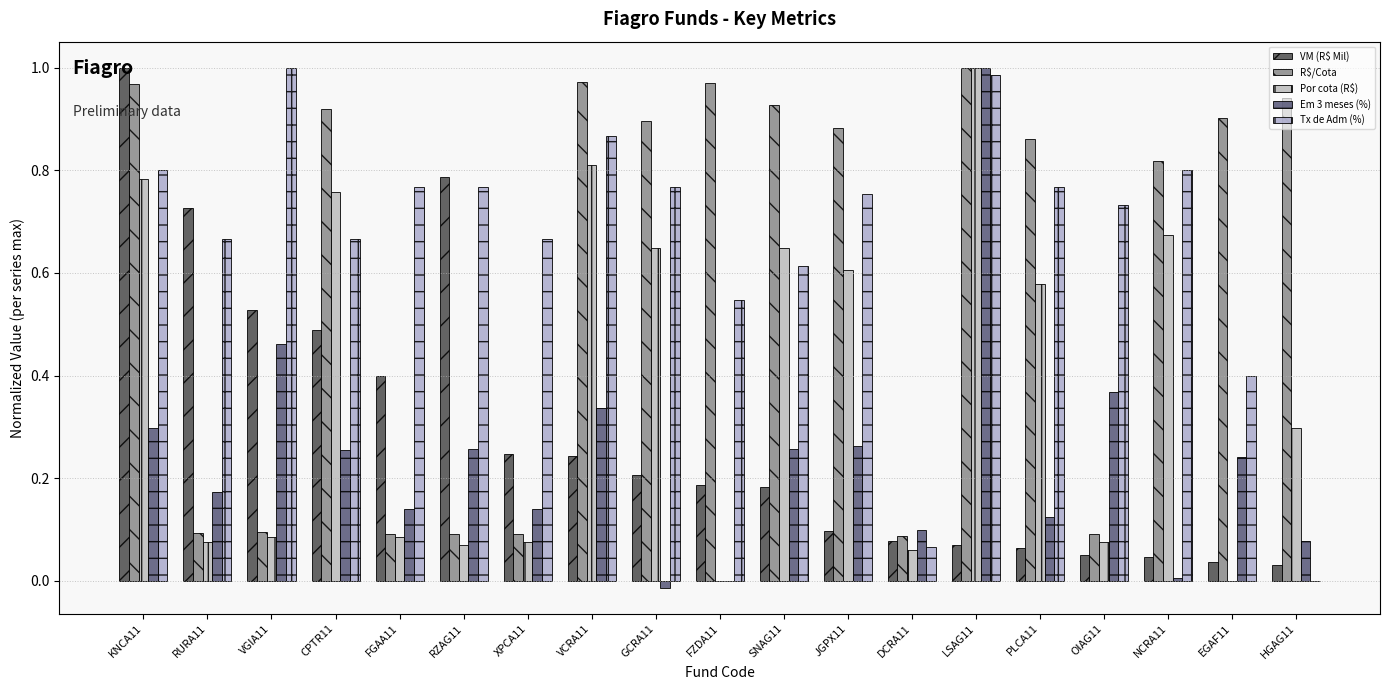

The Tx de Adm (%) series shows 0.0 at HGAG11. True or false?

True